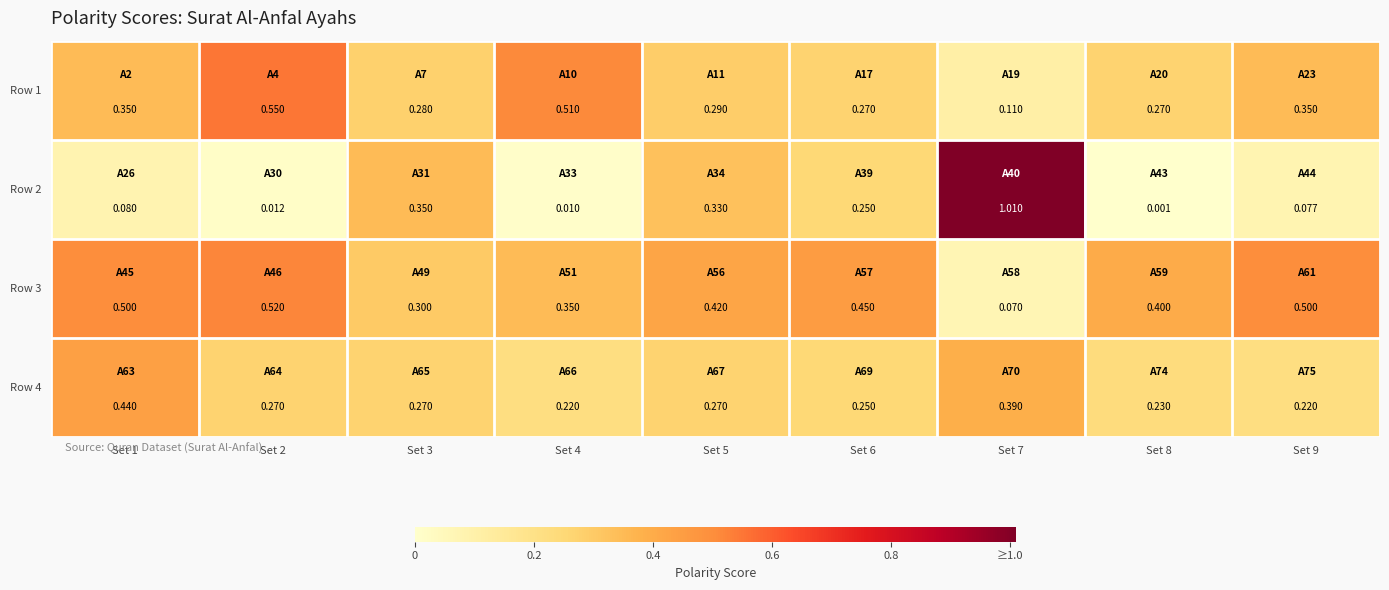

Which series has the largest total across all categories?

Row 3